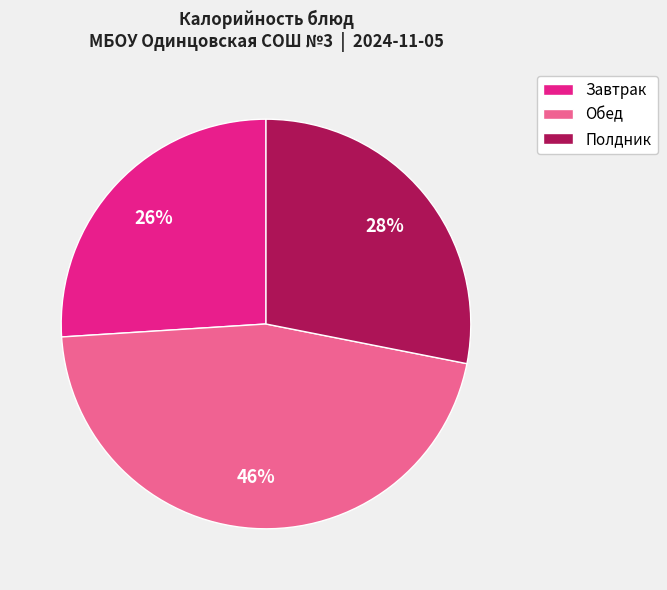

Do Полдник and Обед together represent more than half of the pie?

Yes